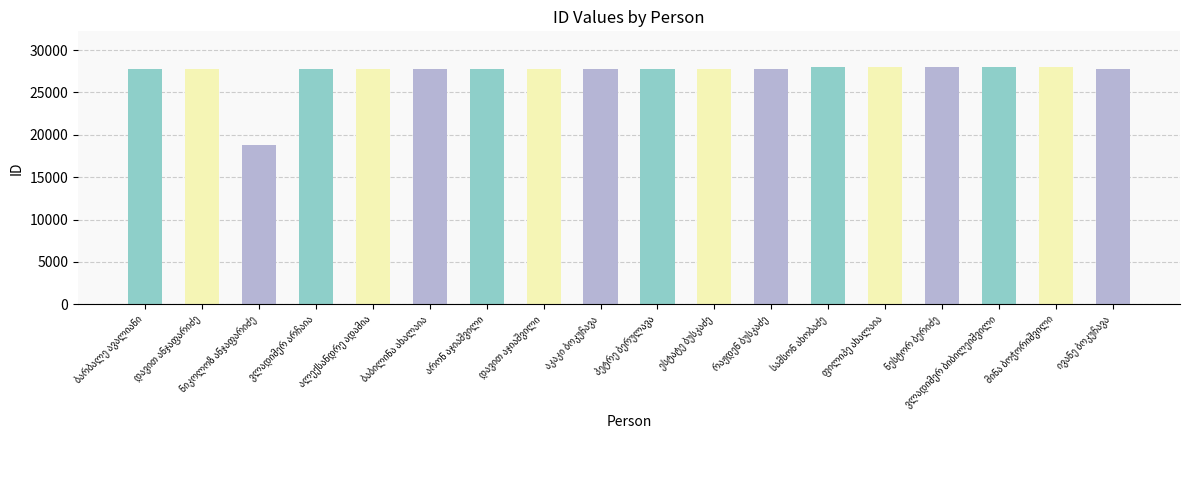

What is the value of the 14th bar from the left?

28005